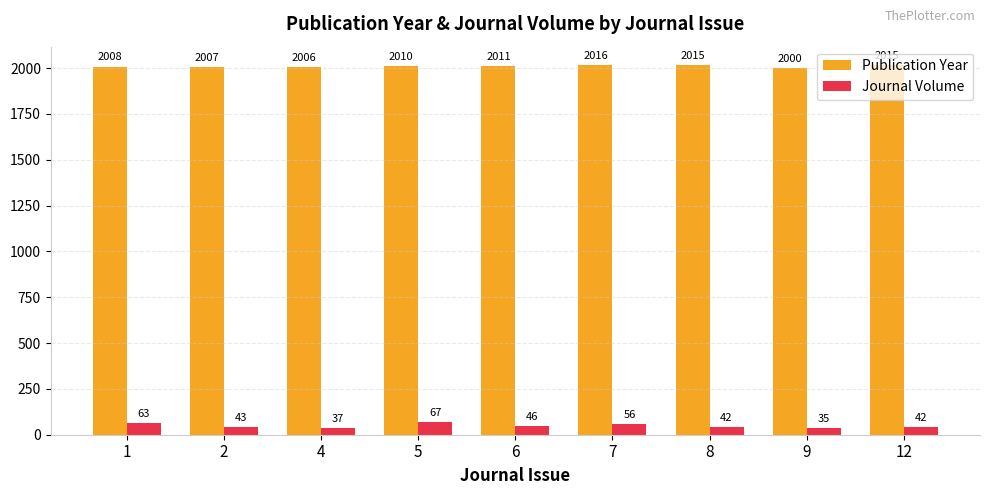

Reading left to right, extract all data points from this chart.

Publication Year: 1=2008	2=2007	4=2006	5=2010	6=2011	7=2016	8=2015	9=2000	12=2015
Journal Volume: 1=63	2=43	4=37	5=67	6=46	7=56	8=42	9=35	12=42